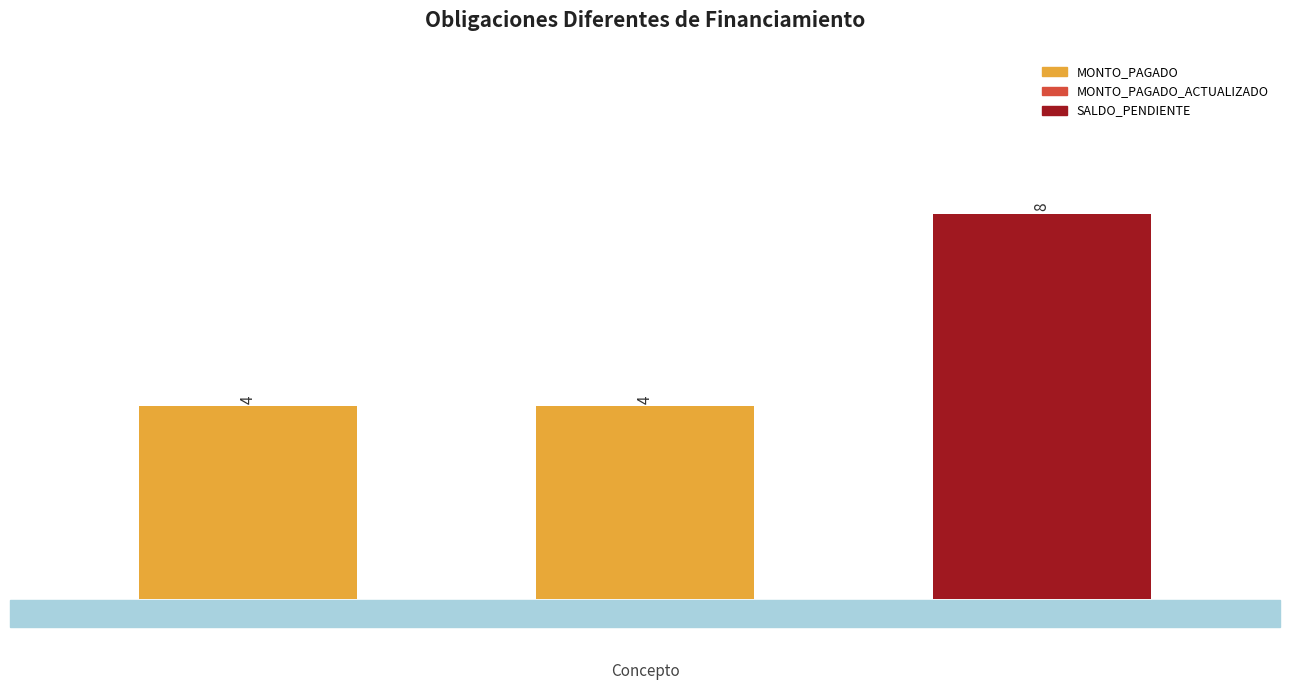

Count the values in the range 4 to 8.

3